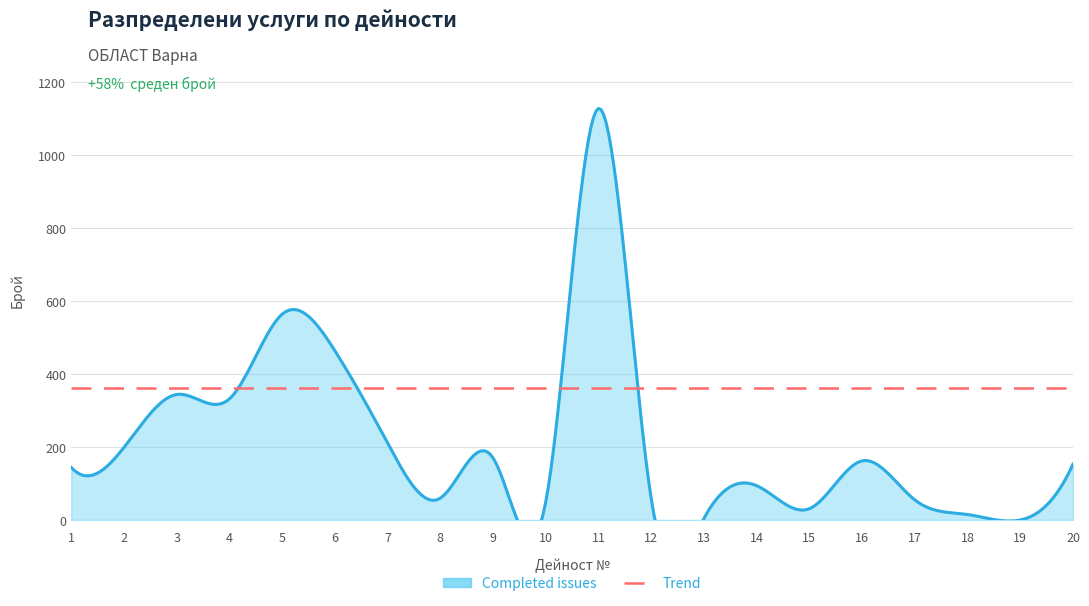

The chart shows a value of 199 at 2. True or false?

True